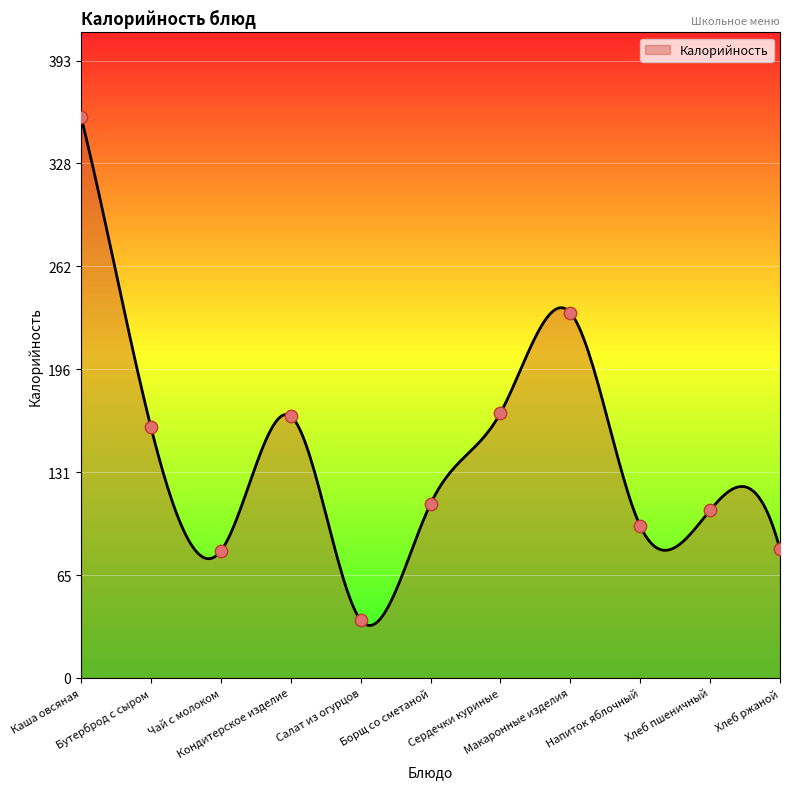

What is the change in value from Чай с молоком to Сердечки куриные?

+88